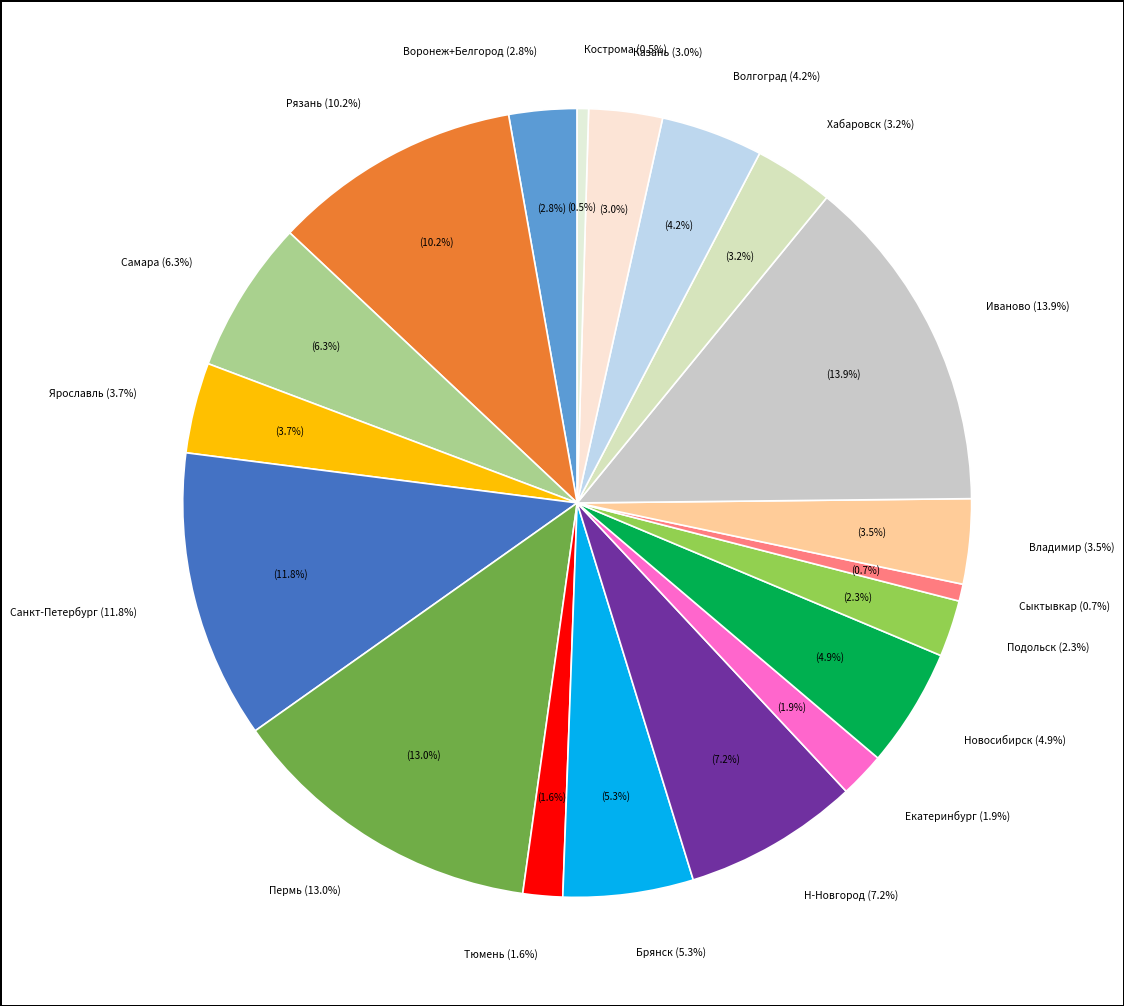

What portion of the pie excludes Санкт-Петербург (стандарт)?

88.2%